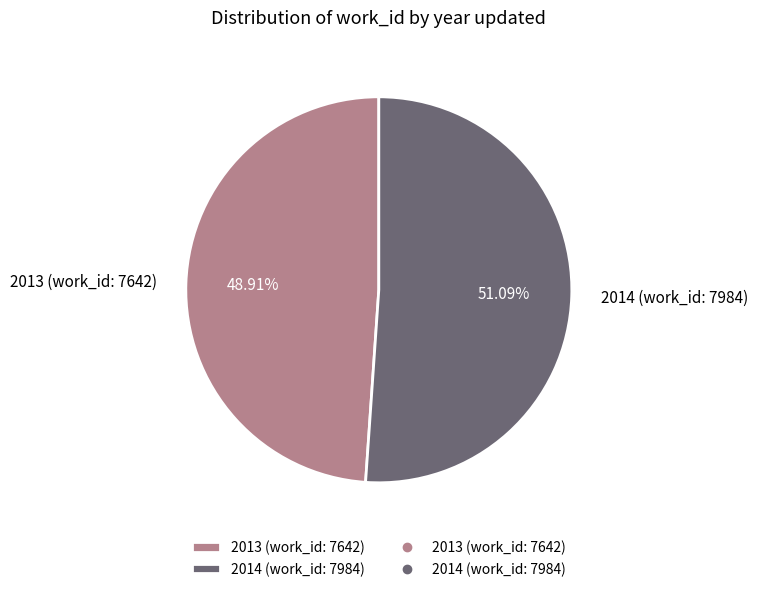

Is the sum of 2013 (work_id: 7642) and 2014 (work_id: 7984) greater than half?

Yes